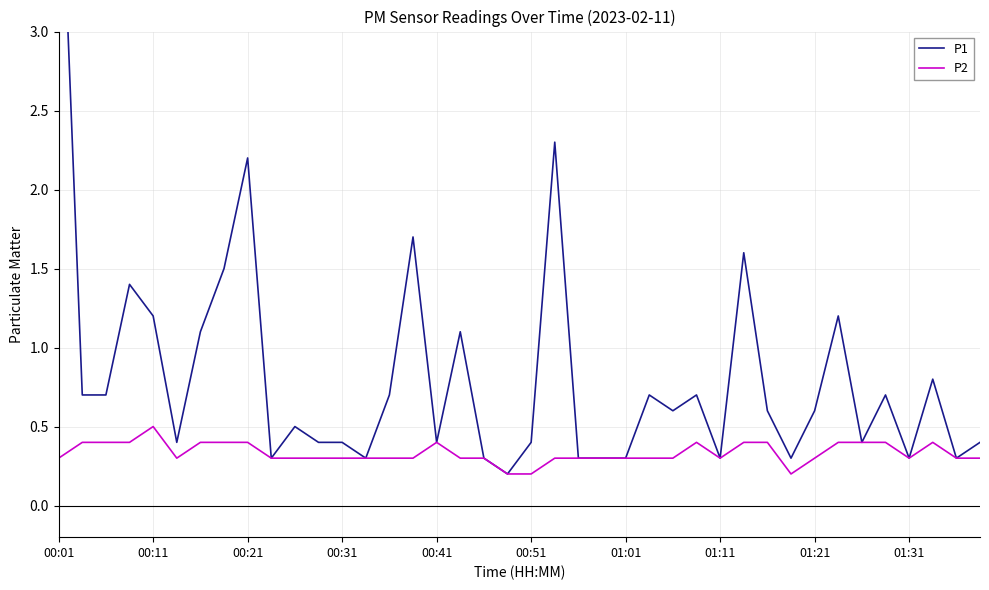

At which category is the sum across all series the highest?

00:01